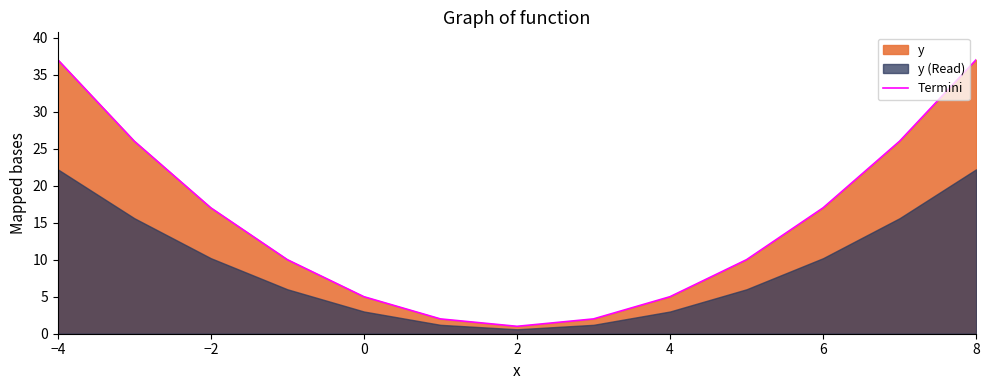

True or false: Termini has a value of 17 at −2.

True